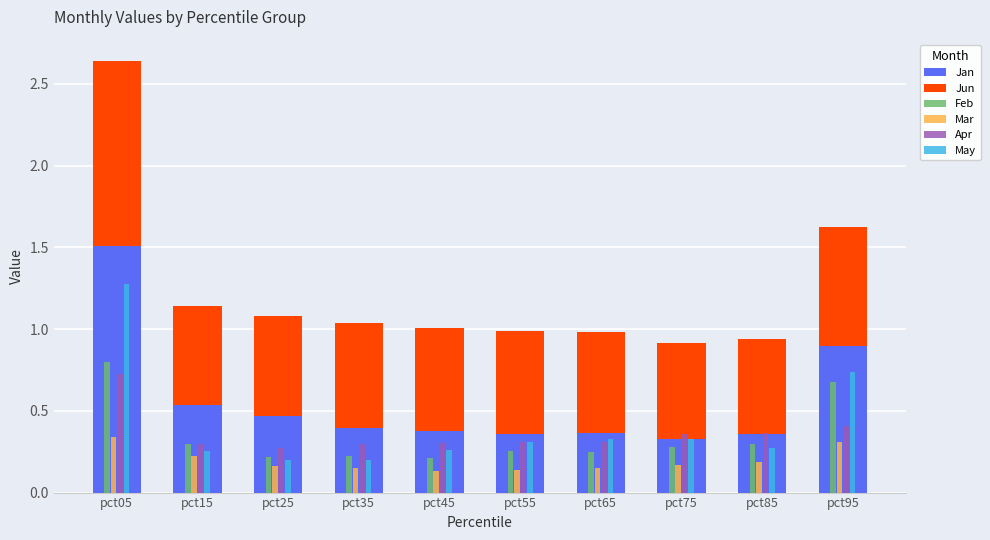

What are all the series names shown in the legend?

Jan, Jun, Feb, Mar, Apr, May